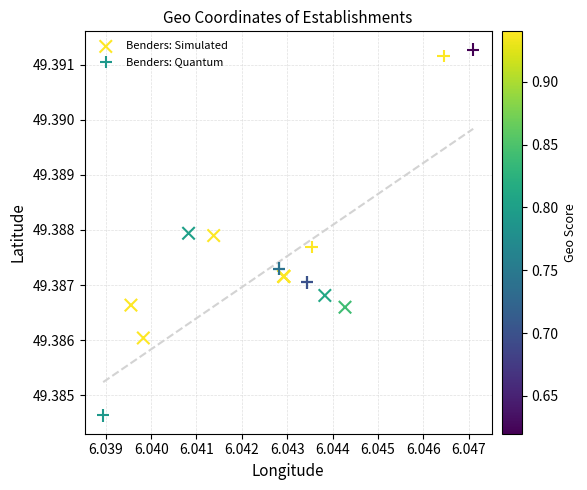

What are all the series names shown in the legend?

Benders: Simulated, Benders: Quantum